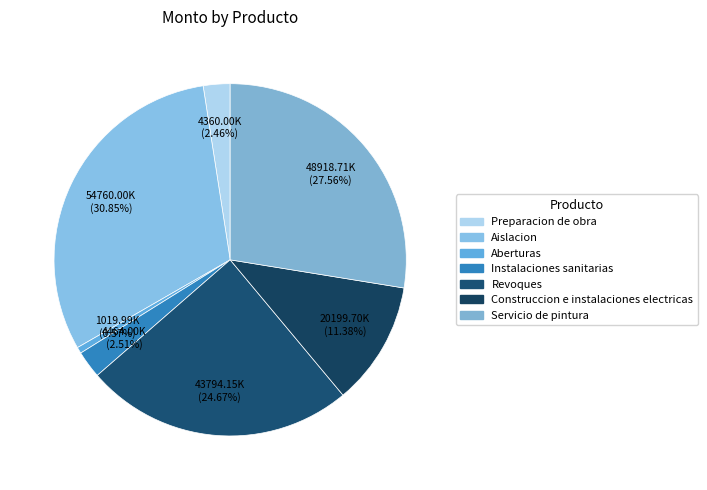

Which has a higher value, Instalaciones sanitarias or Construccion e instalaciones electricas?

Construccion e instalaciones electricas